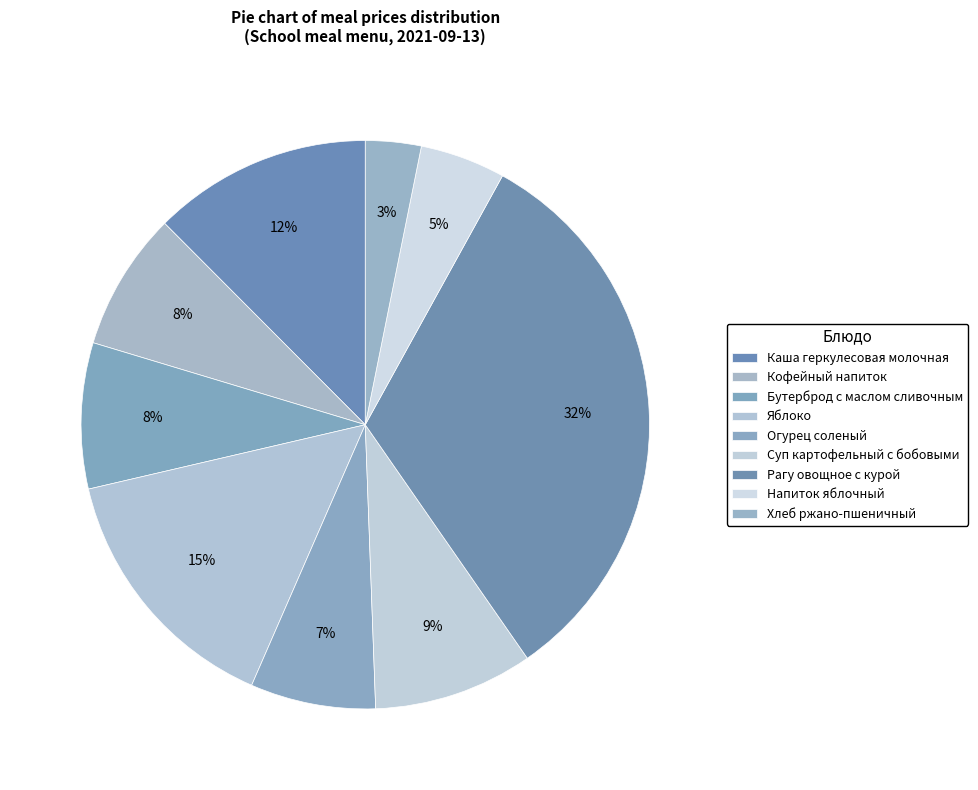

Combined, do Огурец соленый and Бутерброд с маслом сливочным account for over 50%?

No